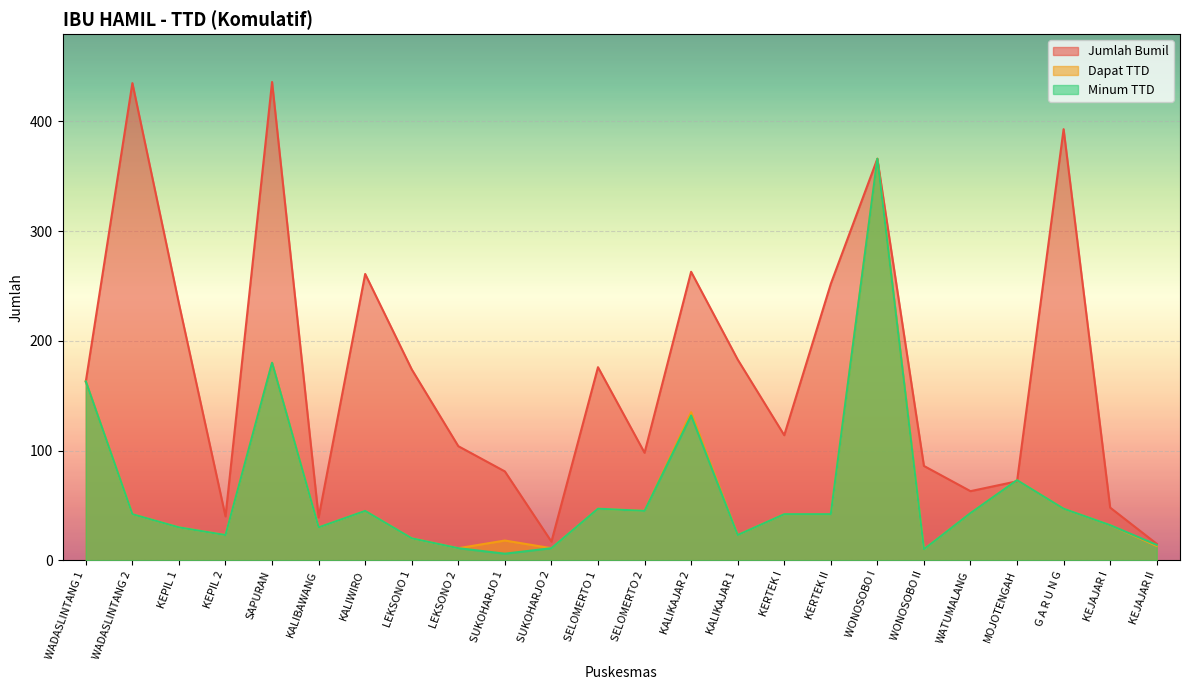

Reading left to right, what are all the values shown in this chart?

Jumlah Bumil: 163	435	234	40	436	39	261	174	104	81	17	176	98	263	183	114	252	366	86	63	72	393	48	15
Dapat TTD: 163	42	30	23	180	30	45	20	11	18	11	47	45	135	23	42	42	366	10	43	73	47	32	13
Minum TTD: 163	42	30	23	180	30	45	20	11	6	11	47	45	132	23	42	42	366	10	43	73	47	32	14